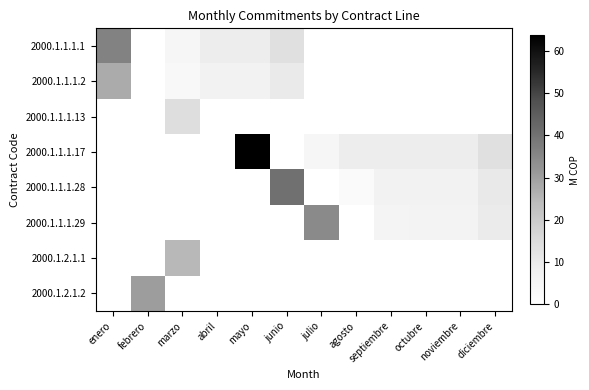

Rank the series at mayo from highest to lowest value.

2000.1.1.1.17, 2000.1.1.1.1, 2000.1.1.1.2, 2000.1.1.1.13, 2000.1.1.1.28, 2000.1.1.1.29, 2000.1.2.1.1, 2000.1.2.1.2